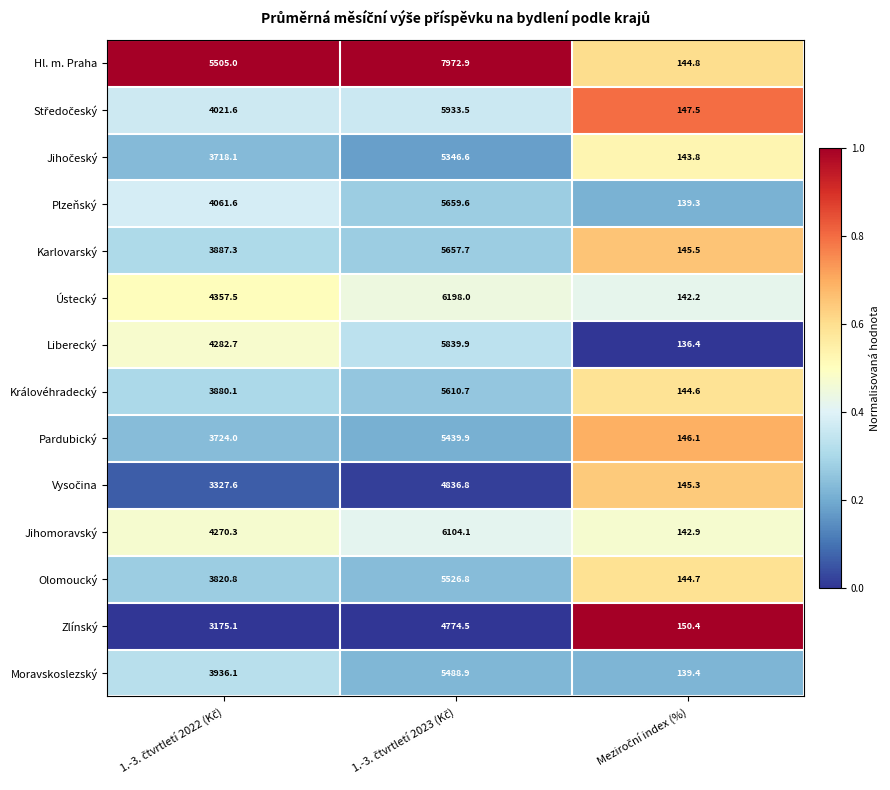

Which series has the widest spread of values?

Hl. m. Praha